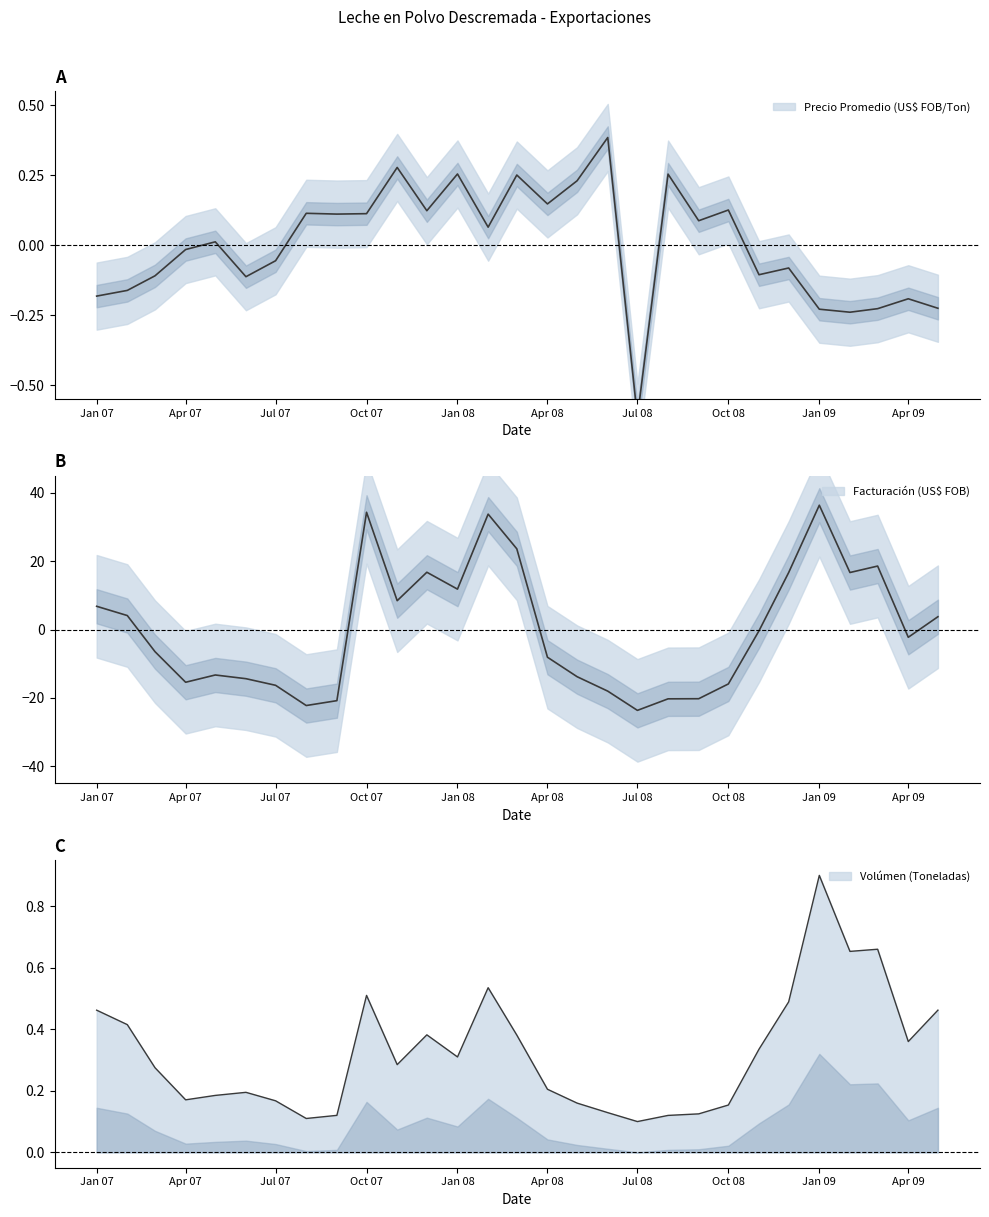

What is the difference between the maximum and second lowest values in the Facturacion (US$ FOB) series?

58.6